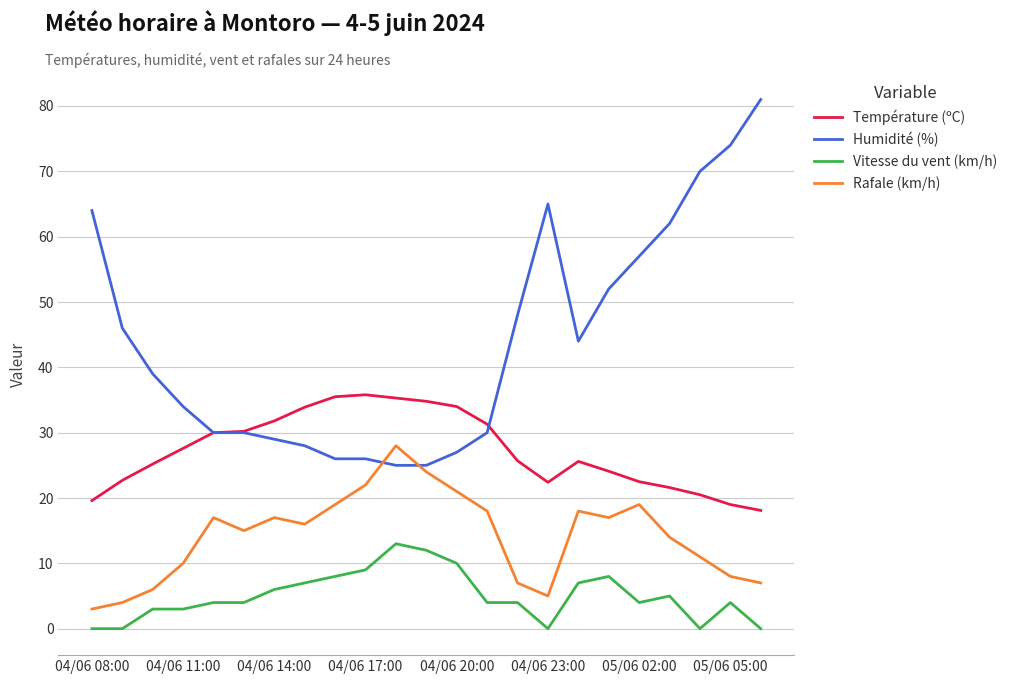

Which series has the widest spread of values?

Humidité (%)